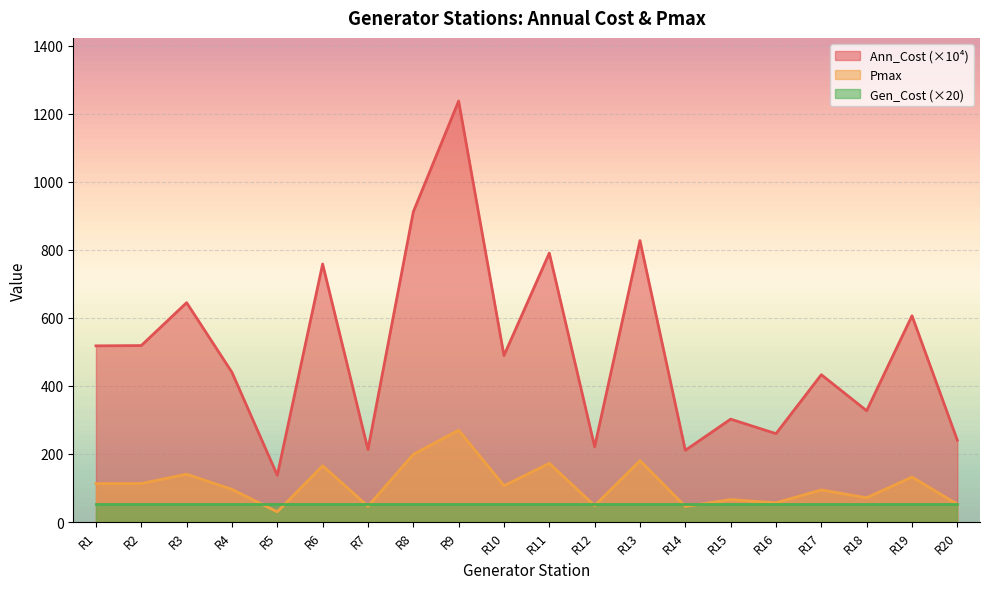

Where is Pmax nearest to the value 150?

R3